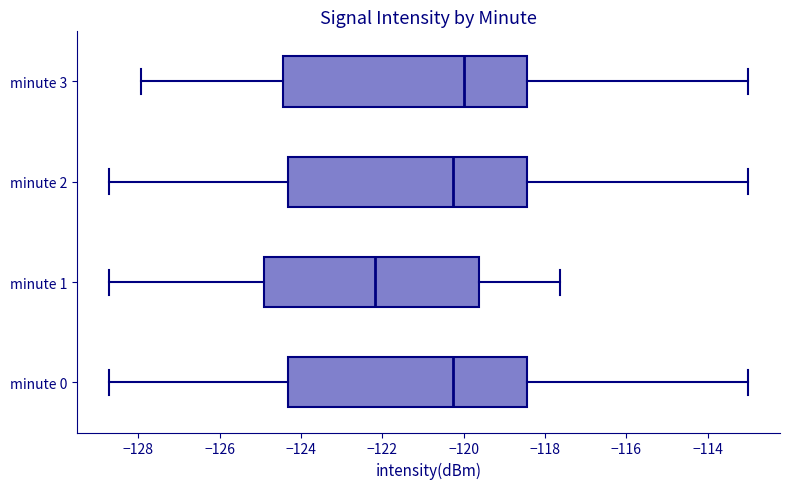

Reading bottom to top, transcribe this box plot: for each box, give where its median line is, the range the box spans, and where its two whiskers end, as read against the x-axis. The values are not printed on the chart, so give them approximately, as read against the axis.

minute 0: median -120.2, box -124.4 to -118.4, whiskers -128.8 to -113.0
minute 1: median -122.2, box -125.0 to -119.6, whiskers -128.8 to -117.6
minute 2: median -120.2, box -124.4 to -118.4, whiskers -128.8 to -113.0
minute 3: median -120.0, box -124.4 to -118.4, whiskers -128.0 to -113.0